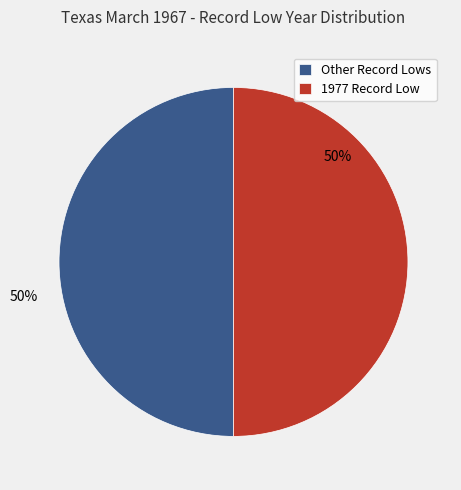

Approximately how many times larger is the value at 1977 Record Low compared to Other Record Lows?

1.0